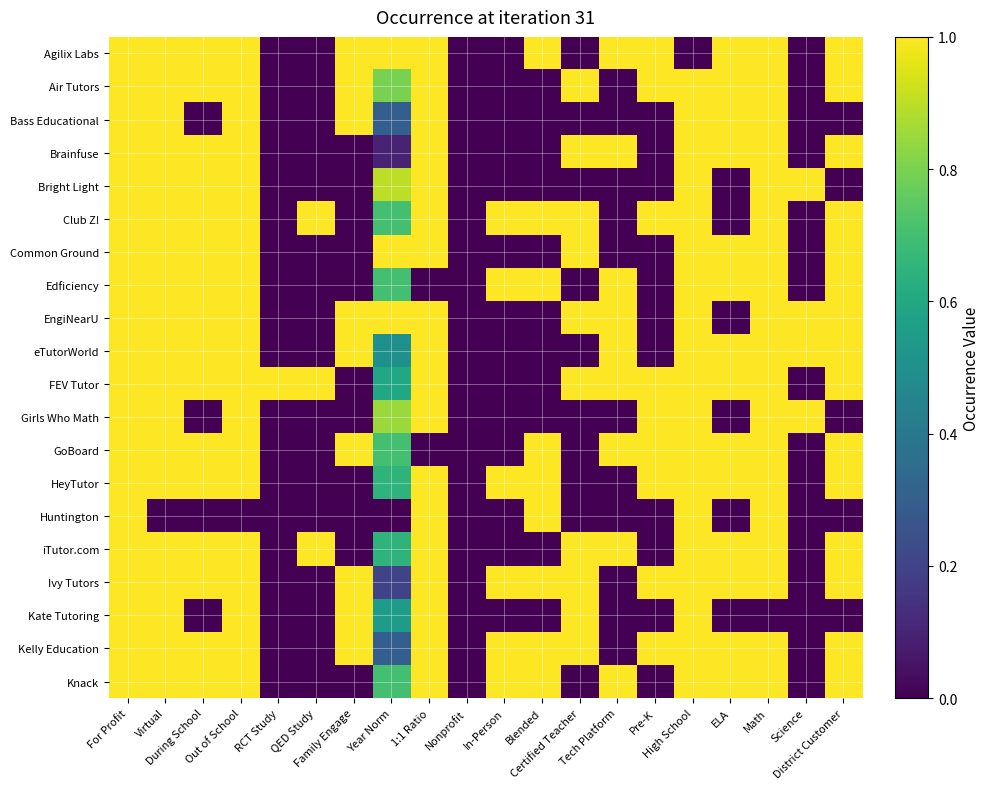

Reading right to left, transcribe all the data shown in this chart.

Agilix Labs: District Customer=1.0	Science=0.0	Math=1.0	ELA=1.0	High School=0.0	Pre-K=1.0	Tech Platform=1.0	Certified Teacher=0.0	Blended=1.0	In-Person=0.0	Nonprofit=0.0	1:1 Ratio=1.0	Year Norm=1.0	Family Engage=1.0	QED Study=0.0	RCT Study=0.0	Out of School=1.0	During School=1.0	Virtual=1.0	For Profit=1.0
Air Tutors: District Customer=1.0	Science=0.0	Math=1.0	ELA=1.0	High School=1.0	Pre-K=1.0	Tech Platform=0.0	Certified Teacher=1.0	Blended=0.0	In-Person=0.0	Nonprofit=0.0	1:1 Ratio=1.0	Year Norm=0.8	Family Engage=1.0	QED Study=0.0	RCT Study=0.0	Out of School=1.0	During School=1.0	Virtual=1.0	For Profit=1.0
Bass Educational: District Customer=0.0	Science=0.0	Math=1.0	ELA=1.0	High School=1.0	Pre-K=0.0	Tech Platform=0.0	Certified Teacher=0.0	Blended=0.0	In-Person=0.0	Nonprofit=0.0	1:1 Ratio=1.0	Year Norm=0.3	Family Engage=1.0	QED Study=0.0	RCT Study=0.0	Out of School=1.0	During School=0.0	Virtual=1.0	For Profit=1.0
Brainfuse: District Customer=1.0	Science=0.0	Math=1.0	ELA=1.0	High School=1.0	Pre-K=0.0	Tech Platform=1.0	Certified Teacher=1.0	Blended=0.0	In-Person=0.0	Nonprofit=0.0	1:1 Ratio=1.0	Year Norm=0.1	Family Engage=0.0	QED Study=0.0	RCT Study=0.0	Out of School=1.0	During School=1.0	Virtual=1.0	For Profit=1.0
Bright Light: District Customer=0.0	Science=1.0	Math=1.0	ELA=0.0	High School=1.0	Pre-K=0.0	Tech Platform=0.0	Certified Teacher=0.0	Blended=0.0	In-Person=0.0	Nonprofit=0.0	1:1 Ratio=1.0	Year Norm=0.9	Family Engage=0.0	QED Study=0.0	RCT Study=0.0	Out of School=1.0	During School=1.0	Virtual=1.0	For Profit=1.0
Club Z!: District Customer=1.0	Science=0.0	Math=1.0	ELA=0.0	High School=1.0	Pre-K=1.0	Tech Platform=0.0	Certified Teacher=1.0	Blended=1.0	In-Person=1.0	Nonprofit=0.0	1:1 Ratio=1.0	Year Norm=0.7	Family Engage=0.0	QED Study=1.0	RCT Study=0.0	Out of School=1.0	During School=1.0	Virtual=1.0	For Profit=1.0
Common Ground: District Customer=1.0	Science=0.0	Math=1.0	ELA=1.0	High School=1.0	Pre-K=0.0	Tech Platform=0.0	Certified Teacher=1.0	Blended=0.0	In-Person=0.0	Nonprofit=0.0	1:1 Ratio=1.0	Year Norm=1.0	Family Engage=0.0	QED Study=0.0	RCT Study=0.0	Out of School=1.0	During School=1.0	Virtual=1.0	For Profit=1.0
Edficiency: District Customer=1.0	Science=0.0	Math=1.0	ELA=1.0	High School=1.0	Pre-K=0.0	Tech Platform=1.0	Certified Teacher=0.0	Blended=1.0	In-Person=1.0	Nonprofit=0.0	1:1 Ratio=0.0	Year Norm=0.7	Family Engage=0.0	QED Study=0.0	RCT Study=0.0	Out of School=1.0	During School=1.0	Virtual=1.0	For Profit=1.0
EngiNearU: District Customer=1.0	Science=1.0	Math=1.0	ELA=0.0	High School=1.0	Pre-K=0.0	Tech Platform=1.0	Certified Teacher=1.0	Blended=0.0	In-Person=0.0	Nonprofit=0.0	1:1 Ratio=1.0	Year Norm=1.0	Family Engage=1.0	QED Study=0.0	RCT Study=0.0	Out of School=1.0	During School=1.0	Virtual=1.0	For Profit=1.0
eTutorWorld: District Customer=1.0	Science=1.0	Math=1.0	ELA=1.0	High School=1.0	Pre-K=0.0	Tech Platform=1.0	Certified Teacher=0.0	Blended=0.0	In-Person=0.0	Nonprofit=0.0	1:1 Ratio=1.0	Year Norm=0.5	Family Engage=1.0	QED Study=0.0	RCT Study=0.0	Out of School=1.0	During School=1.0	Virtual=1.0	For Profit=1.0
FEV Tutor: District Customer=1.0	Science=0.0	Math=1.0	ELA=1.0	High School=1.0	Pre-K=1.0	Tech Platform=1.0	Certified Teacher=1.0	Blended=0.0	In-Person=0.0	Nonprofit=0.0	1:1 Ratio=1.0	Year Norm=0.6	Family Engage=0.0	QED Study=1.0	RCT Study=1.0	Out of School=1.0	During School=1.0	Virtual=1.0	For Profit=1.0
Girls Who Math: District Customer=0.0	Science=1.0	Math=1.0	ELA=0.0	High School=1.0	Pre-K=1.0	Tech Platform=0.0	Certified Teacher=0.0	Blended=0.0	In-Person=0.0	Nonprofit=0.0	1:1 Ratio=1.0	Year Norm=0.8	Family Engage=0.0	QED Study=0.0	RCT Study=0.0	Out of School=1.0	During School=0.0	Virtual=1.0	For Profit=1.0
GoBoard: District Customer=1.0	Science=0.0	Math=1.0	ELA=1.0	High School=1.0	Pre-K=1.0	Tech Platform=1.0	Certified Teacher=0.0	Blended=1.0	In-Person=0.0	Nonprofit=0.0	1:1 Ratio=0.0	Year Norm=0.7	Family Engage=1.0	QED Study=0.0	RCT Study=0.0	Out of School=1.0	During School=1.0	Virtual=1.0	For Profit=1.0
HeyTutor: District Customer=1.0	Science=0.0	Math=1.0	ELA=1.0	High School=1.0	Pre-K=1.0	Tech Platform=0.0	Certified Teacher=0.0	Blended=1.0	In-Person=1.0	Nonprofit=0.0	1:1 Ratio=1.0	Year Norm=0.7	Family Engage=0.0	QED Study=0.0	RCT Study=0.0	Out of School=1.0	During School=1.0	Virtual=1.0	For Profit=1.0
Huntington: District Customer=0.0	Science=0.0	Math=1.0	ELA=0.0	High School=1.0	Pre-K=0.0	Tech Platform=0.0	Certified Teacher=0.0	Blended=1.0	In-Person=0.0	Nonprofit=0.0	1:1 Ratio=1.0	Year Norm=0.0	Family Engage=0.0	QED Study=0.0	RCT Study=0.0	Out of School=0.0	During School=0.0	Virtual=0.0	For Profit=1.0
iTutor.com: District Customer=1.0	Science=0.0	Math=1.0	ELA=1.0	High School=1.0	Pre-K=0.0	Tech Platform=1.0	Certified Teacher=1.0	Blended=0.0	In-Person=0.0	Nonprofit=0.0	1:1 Ratio=1.0	Year Norm=0.7	Family Engage=0.0	QED Study=1.0	RCT Study=0.0	Out of School=1.0	During School=1.0	Virtual=1.0	For Profit=1.0
Ivy Tutors: District Customer=1.0	Science=0.0	Math=1.0	ELA=1.0	High School=1.0	Pre-K=1.0	Tech Platform=0.0	Certified Teacher=1.0	Blended=1.0	In-Person=1.0	Nonprofit=0.0	1:1 Ratio=1.0	Year Norm=0.2	Family Engage=1.0	QED Study=0.0	RCT Study=0.0	Out of School=1.0	During School=1.0	Virtual=1.0	For Profit=1.0
Kate Tutoring: District Customer=0.0	Science=0.0	Math=0.0	ELA=0.0	High School=1.0	Pre-K=0.0	Tech Platform=0.0	Certified Teacher=1.0	Blended=0.0	In-Person=0.0	Nonprofit=0.0	1:1 Ratio=1.0	Year Norm=0.6	Family Engage=1.0	QED Study=0.0	RCT Study=0.0	Out of School=1.0	During School=0.0	Virtual=1.0	For Profit=1.0
Kelly Education: District Customer=1.0	Science=0.0	Math=1.0	ELA=1.0	High School=1.0	Pre-K=1.0	Tech Platform=0.0	Certified Teacher=1.0	Blended=1.0	In-Person=1.0	Nonprofit=0.0	1:1 Ratio=1.0	Year Norm=0.3	Family Engage=1.0	QED Study=0.0	RCT Study=0.0	Out of School=1.0	During School=1.0	Virtual=1.0	For Profit=1.0
Knack: District Customer=1.0	Science=0.0	Math=1.0	ELA=1.0	High School=1.0	Pre-K=0.0	Tech Platform=1.0	Certified Teacher=0.0	Blended=1.0	In-Person=1.0	Nonprofit=0.0	1:1 Ratio=1.0	Year Norm=0.7	Family Engage=0.0	QED Study=0.0	RCT Study=0.0	Out of School=1.0	During School=1.0	Virtual=1.0	For Profit=1.0